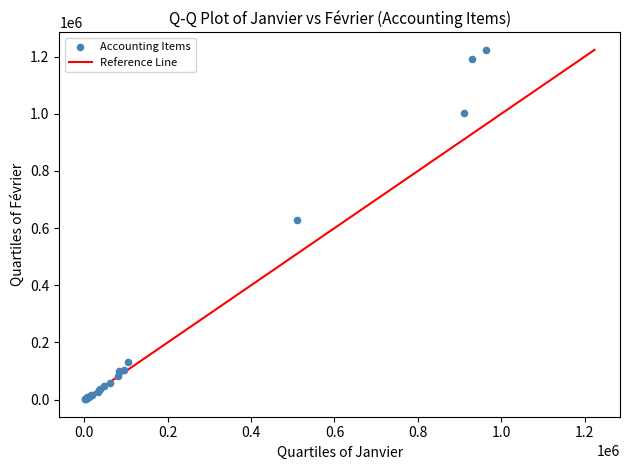

What Y value in the scatter plot is closest to 612502?

627398.4